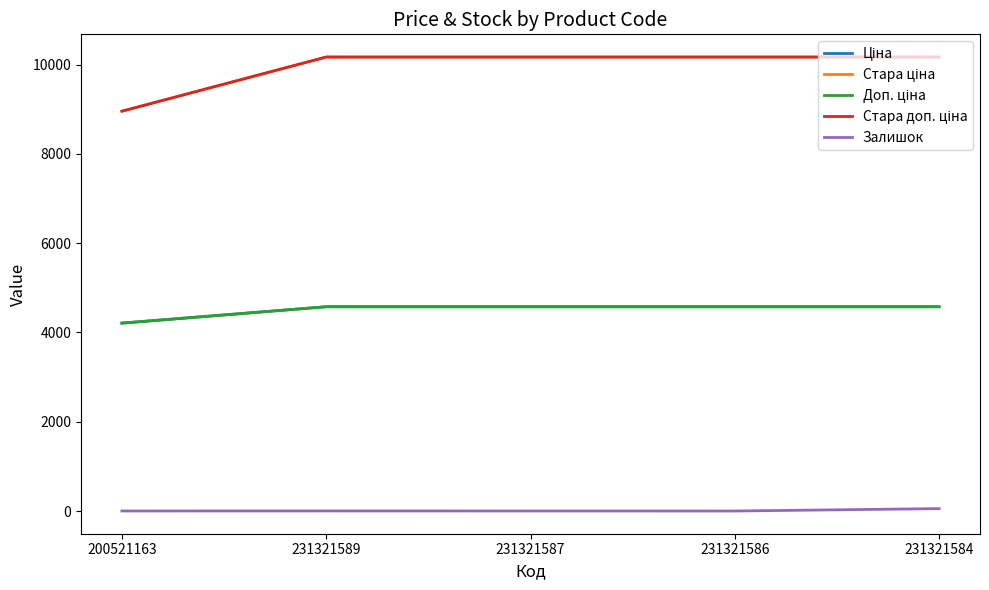

Reading right to left, transcribe all the data shown in this chart.

Ціна: 4576.6	4576.6	4576.6	4576.6	4209.5
Стара ціна: 10170.1	10170.1	10170.1	10170.1	8956.5
Доп. ціна: 4577.0	4577.0	4577.0	4577.0	4210.0
Стара доп. ціна: 10170.1	10170.1	10170.1	10170.1	8956.5
Залишок: 55.0	1.0	2.0	3.0	2.0